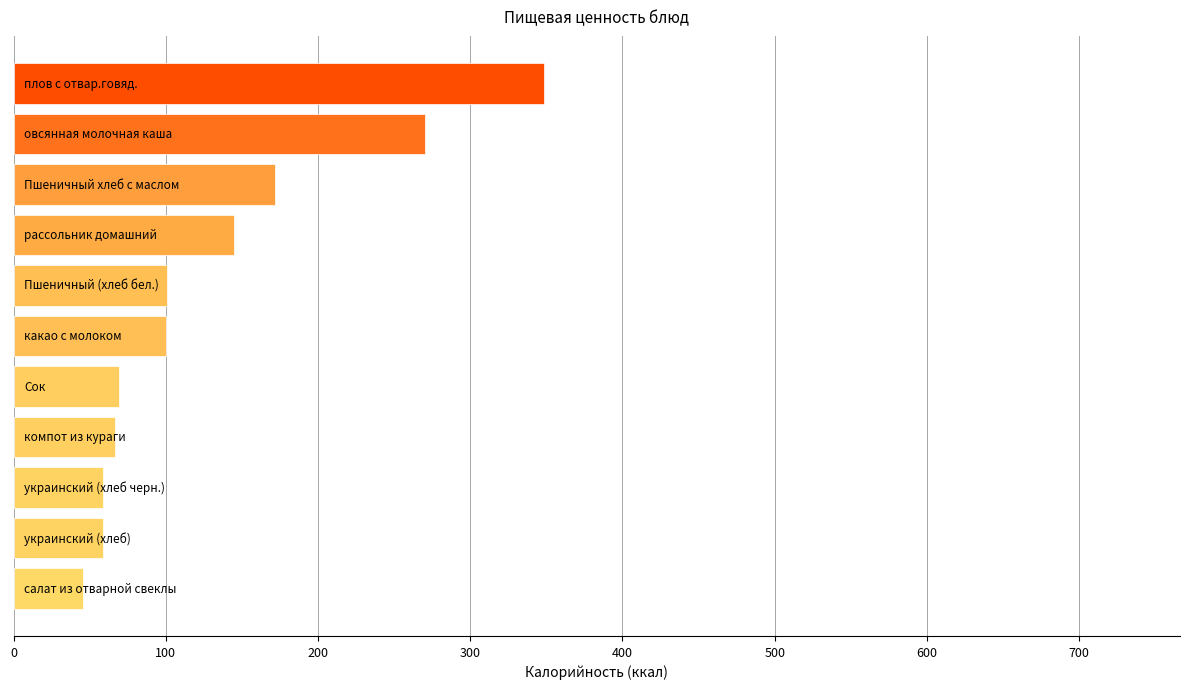

What is the difference between the maximum and second lowest values?

289.6